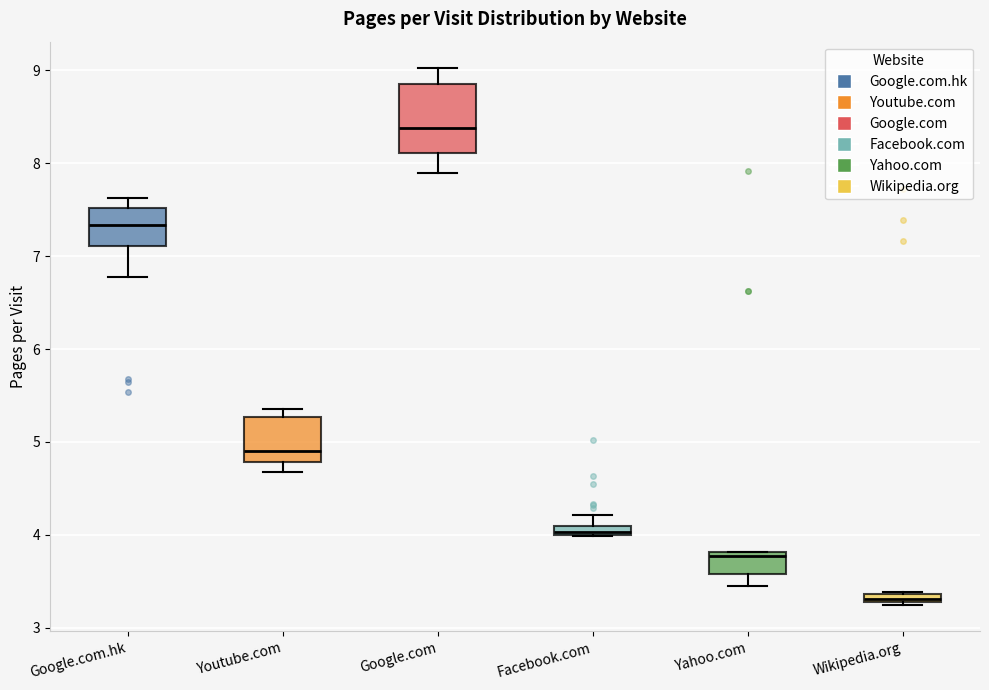

Where does the median line of the box for Google.com.hk sit on the y-axis? The values are not printed on the chart, so give them approximately, as read against the axis.

7.3